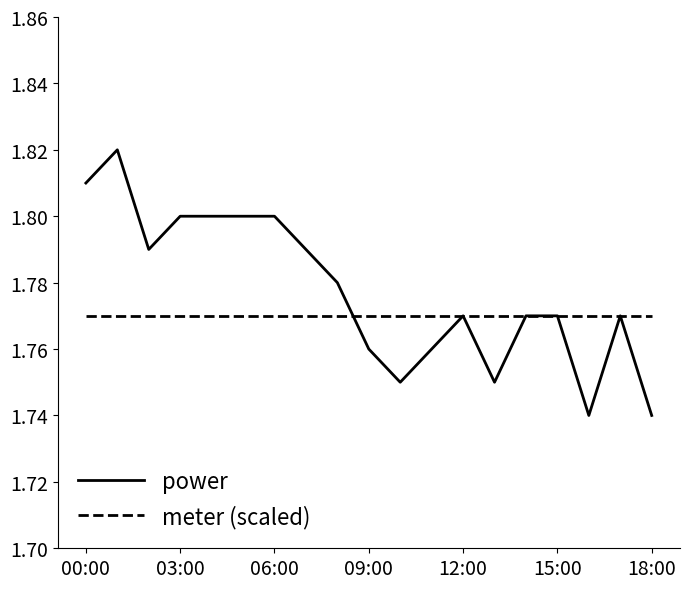

Rank the series by their maximum value, from lowest to highest.

meter (scaled), power